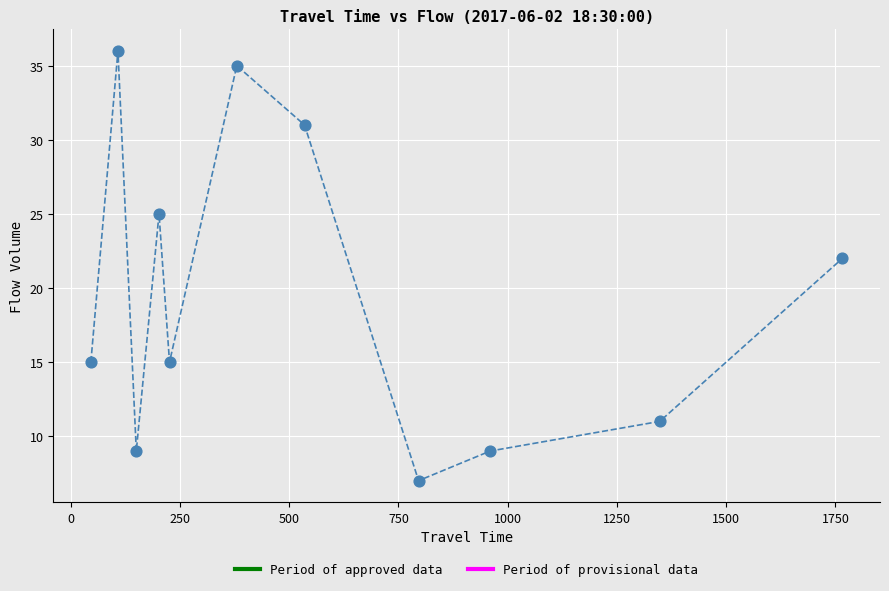

What Y value in the scatter plot is closest to 21?

22